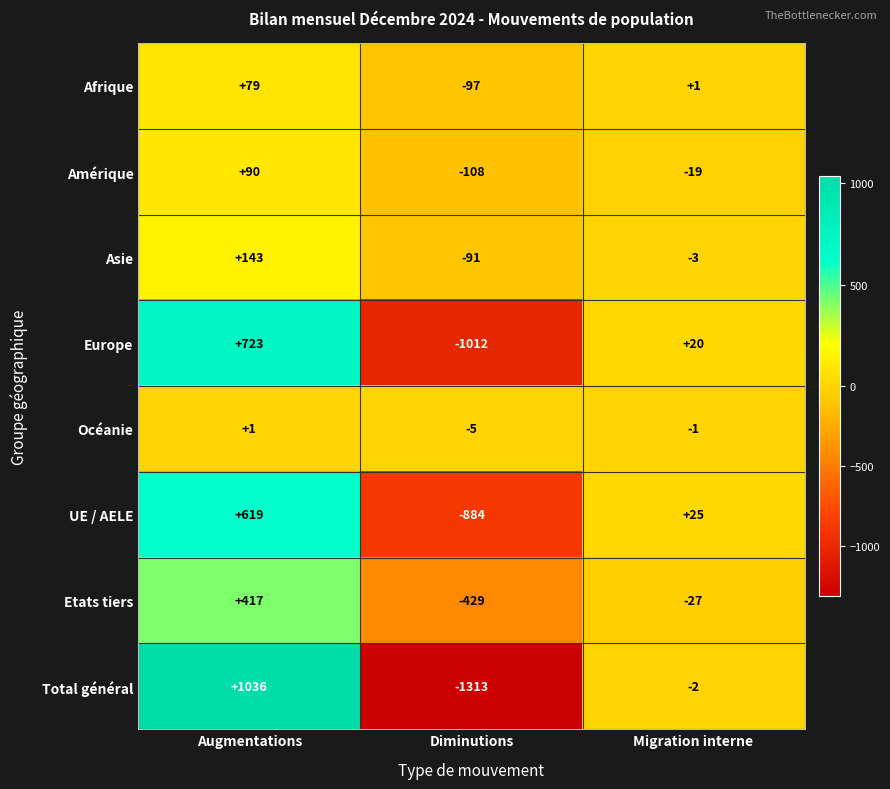

Is it true that UE / AELE equals -884 at Diminutions?

True